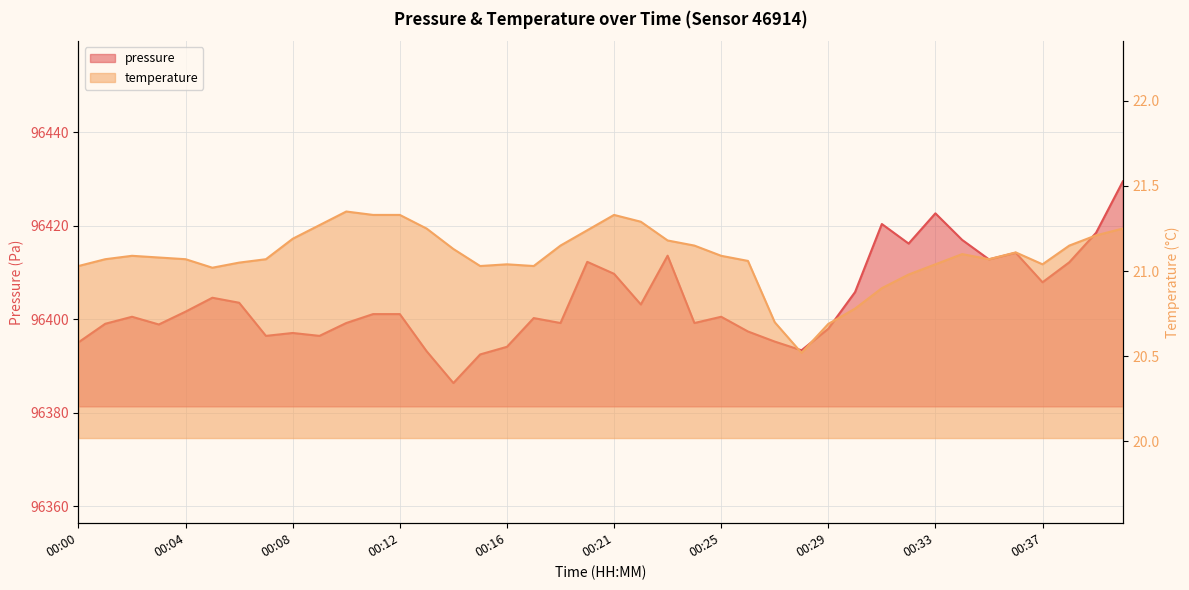

True or false: temperature has a value of 9.4 at 00:02.

False